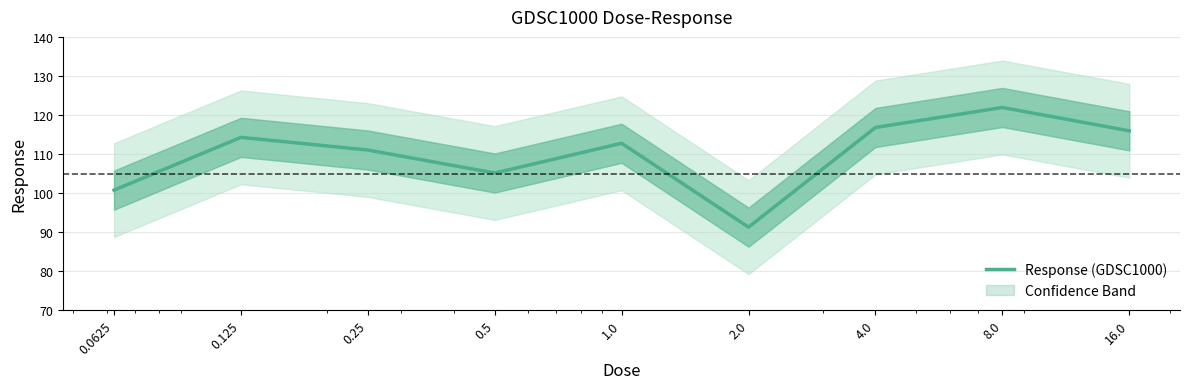

Reading left to right, list all the values displayed in this chart.

100.8	114.3	111.0	105.2	112.8	91.3	116.8	121.9	116.0